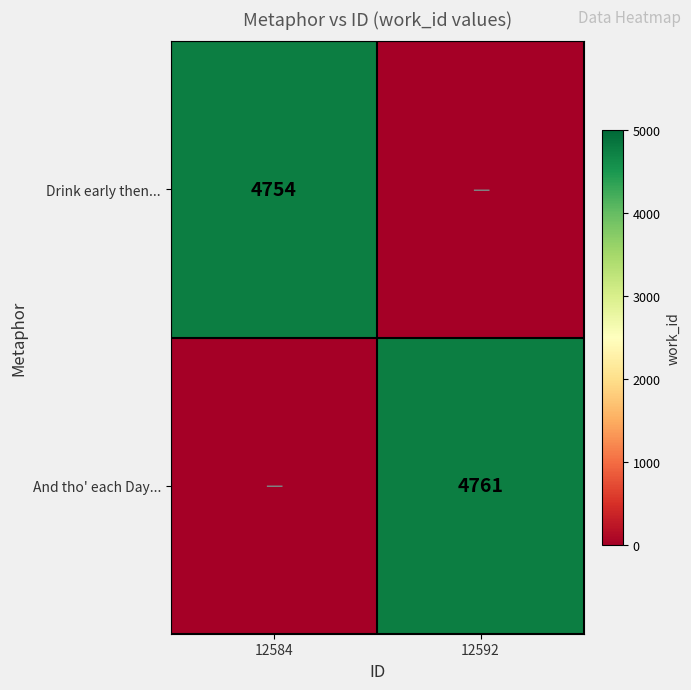

Is it true that And tho' each Day... equals 8509 at 12592?

False